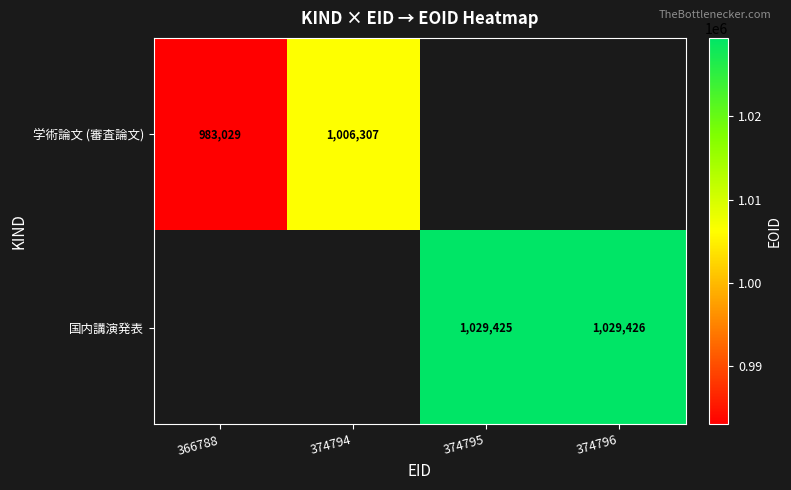

Is the value of 国内講演発表 at 374796 greater than the value of 学術論文 (審査論文) at 366788?

Yes